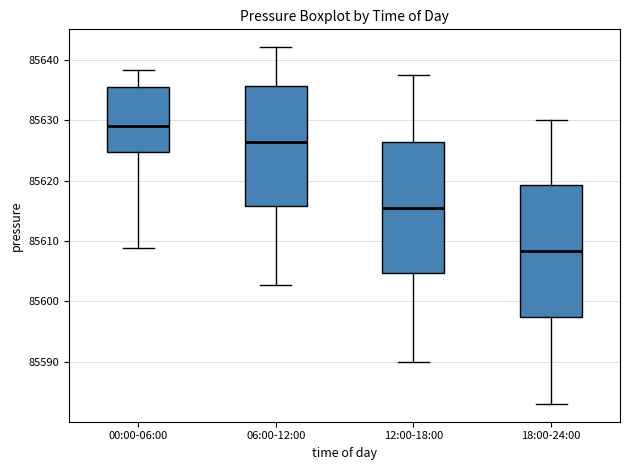

Where does the lower whisker of the box for 06:00-12:00 end on the y-axis? The values are not printed on the chart, so give them approximately, as read against the axis.

85603